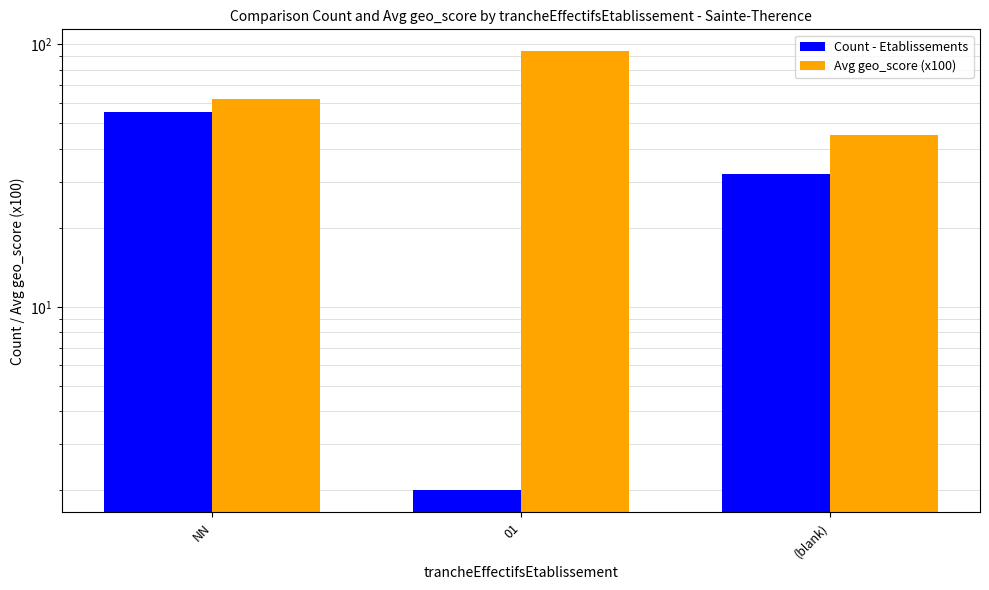

What position from the left is (blank)?

3